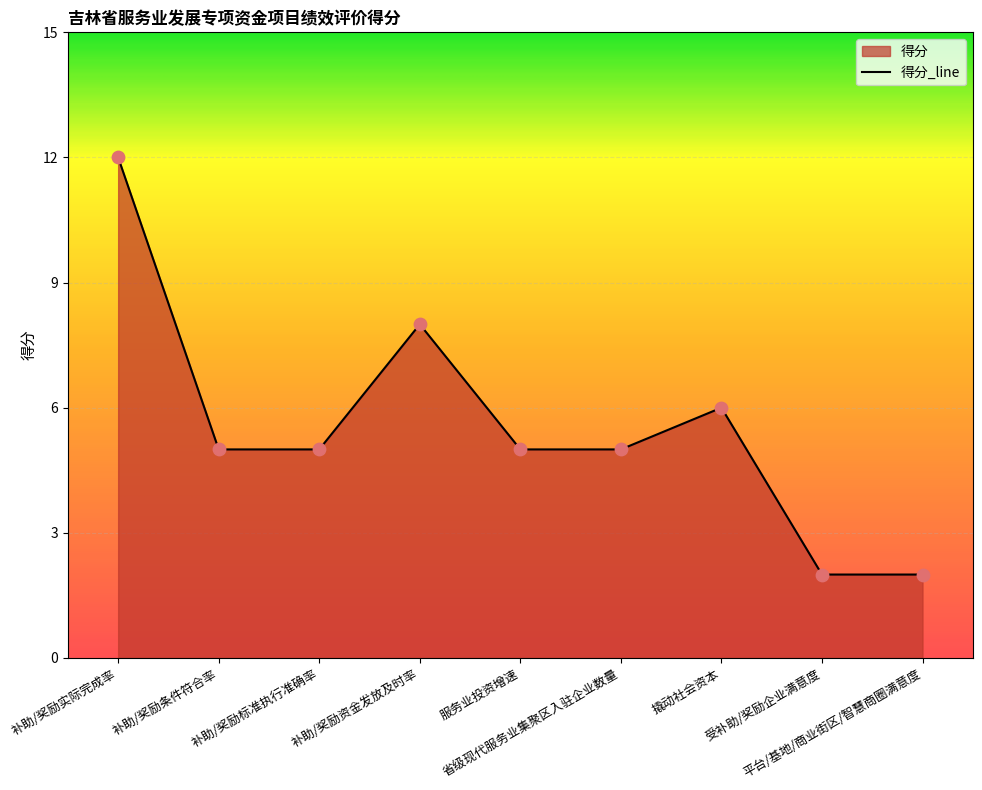

Between 补助/奖励条件符合率 and 补助/奖励资金发放及时率, which is larger?

补助/奖励资金发放及时率